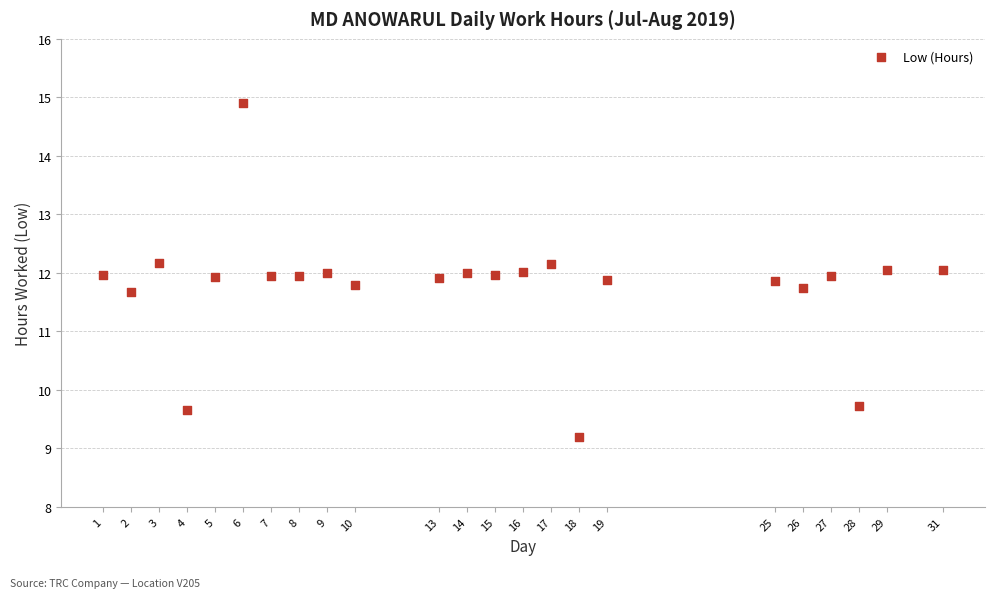

What is the range of X values (max minus min)?

30.0